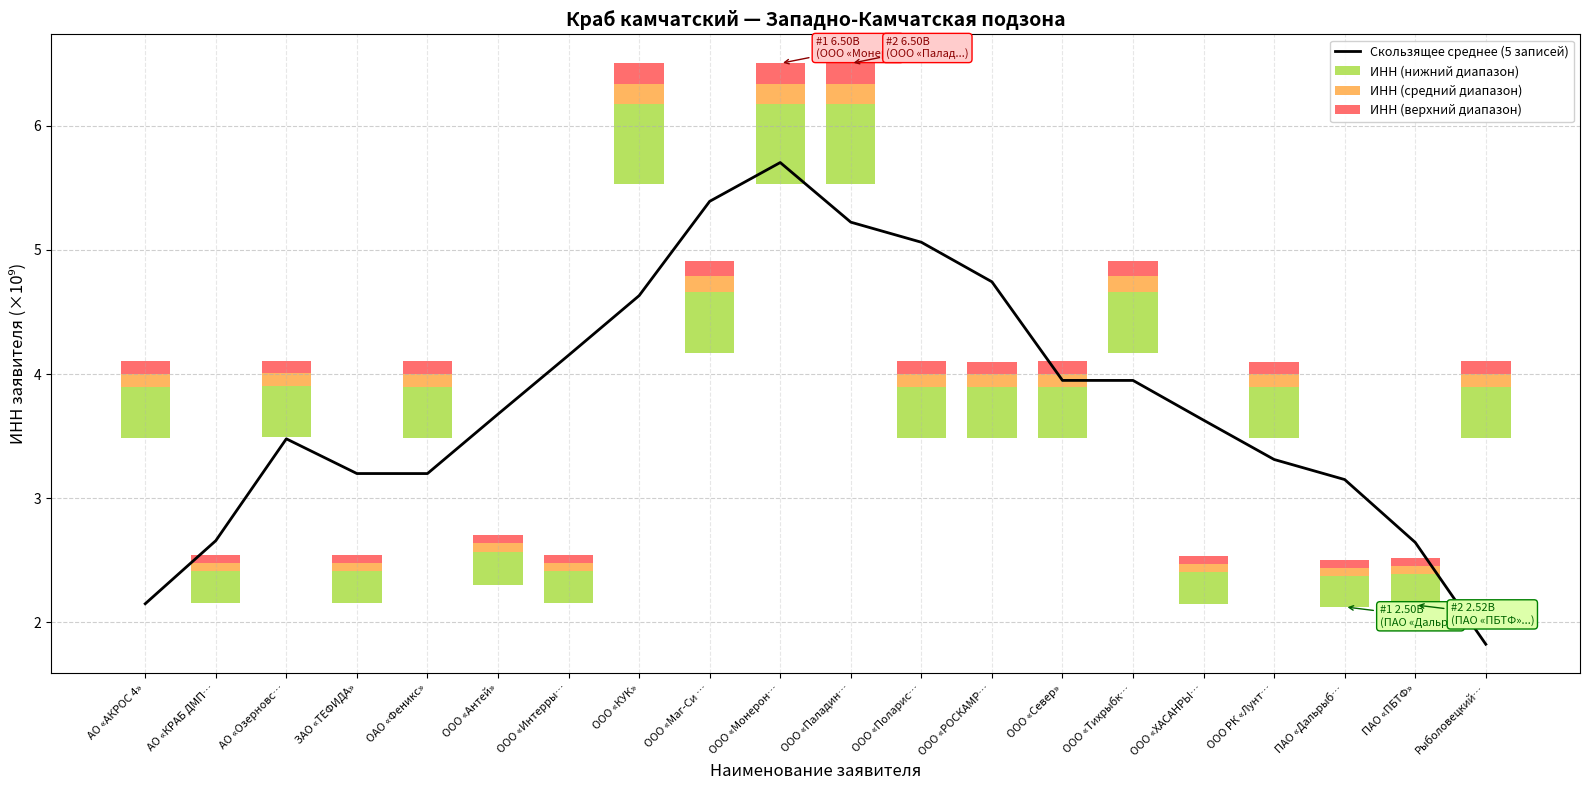

Rank the categories by value from highest to lowest.

ООО «Монерон…, ООО «Маг-Си …, ООО «Паладин…, ООО «Поларис…, ООО «РОСКАМР…, ООО «КУК», ООО «Интерры…, ООО «Север», ООО «Тихрыбк…, ООО «Антей», ООО «ХАСАНРЫ…, АО «Озерновс…, ООО РК «Лунт…, ЗАО «ТЕФИДА», ОАО «Феникс», ПАО «Дальрыб…, АО «КРАБ ДМП…, ПАО «ПБТФ», АО «АКРОС 4», Рыболовецкий…